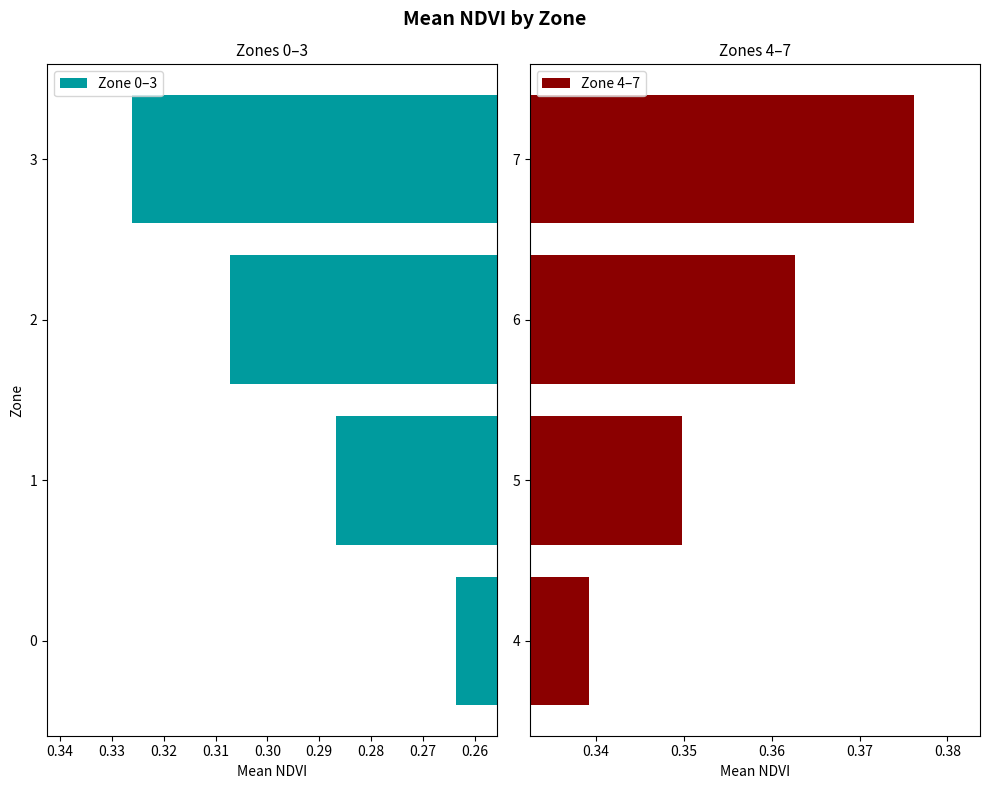

List the labels in order of Zone 0–3 value, largest first.

3, 2, 1, 0